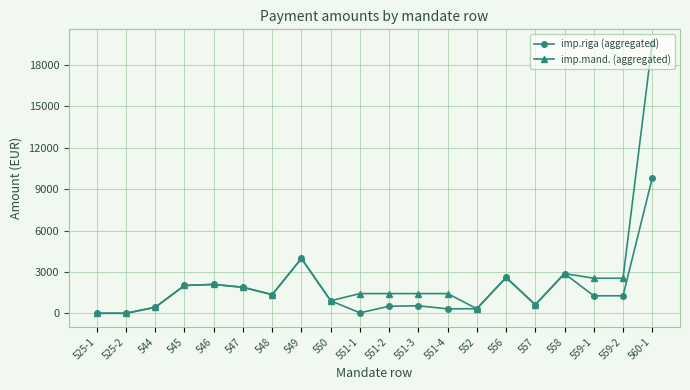

What are all the series names shown in the legend?

imp.riga (aggregated), imp.mand. (aggregated)